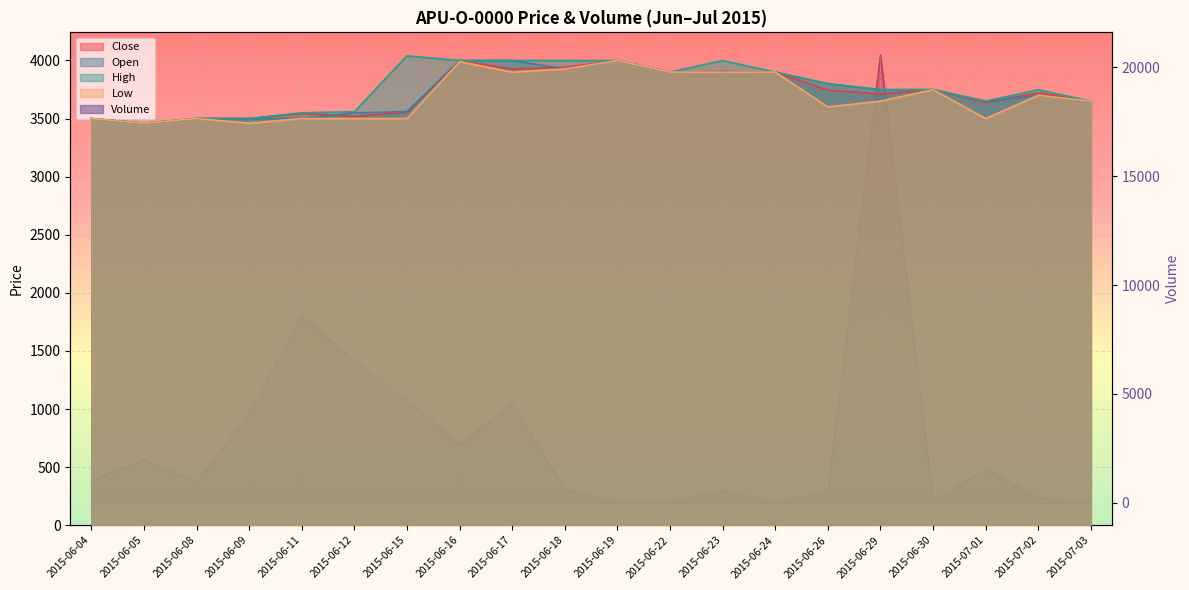

What is the spread (max minus min) of values at 2015-06-19?

3989